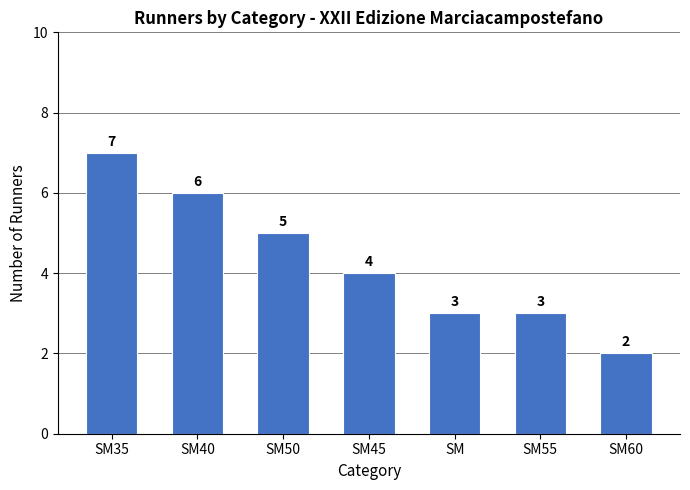

How many values are between 3 and 6?

5